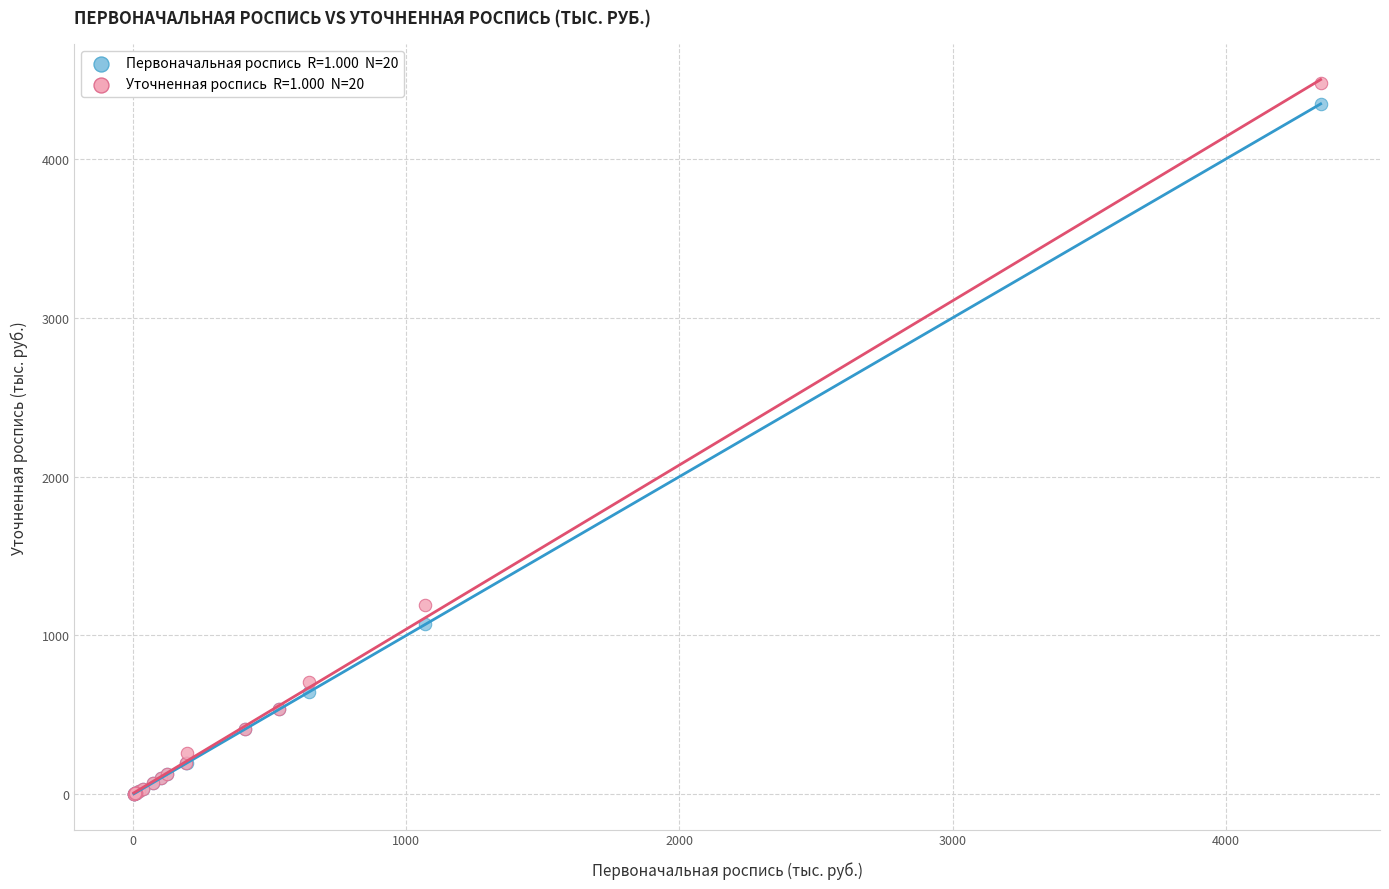

Across all series, what Y value is closest to 2241?

1190.7